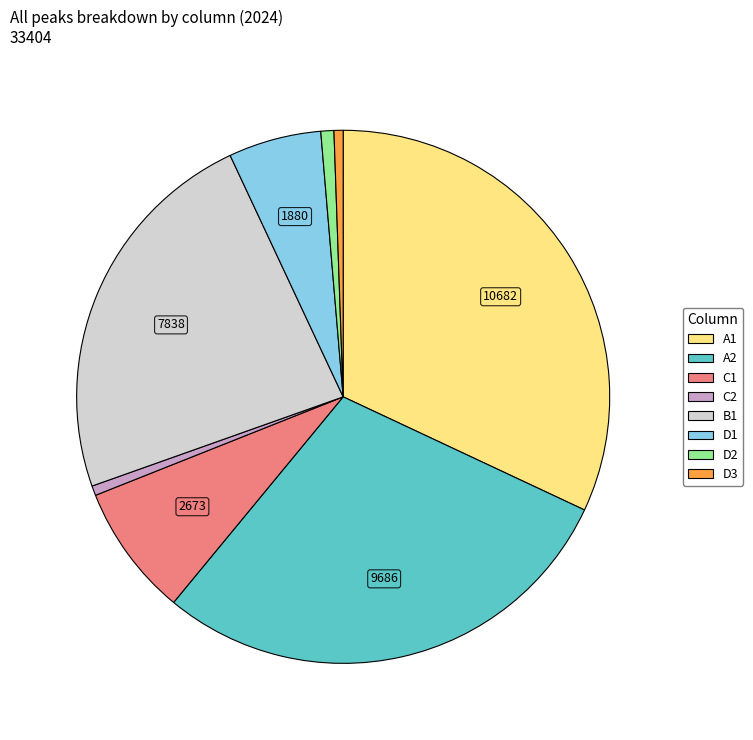

Is C2 the majority of the pie?

No